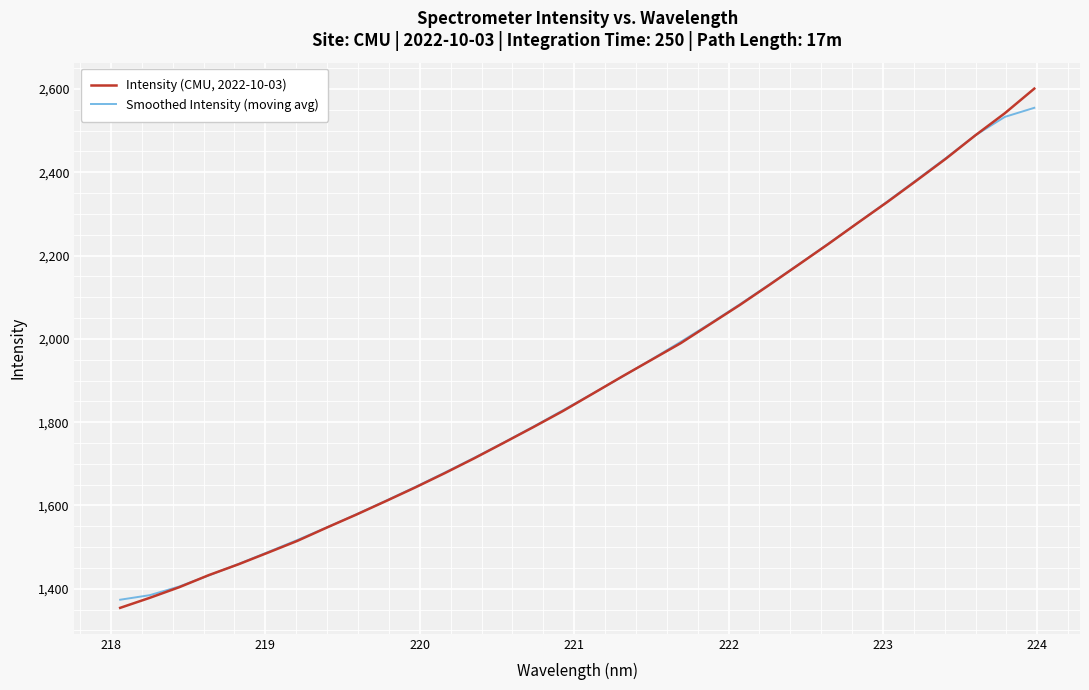

What is the lowest value of the Smoothed Intensity (moving avg) series?

1373.7